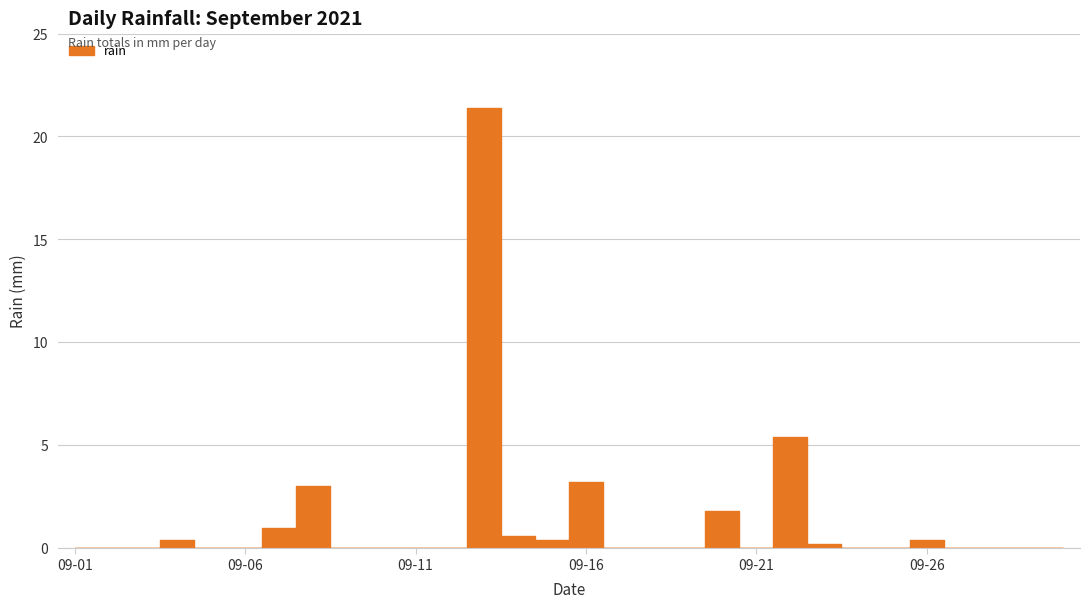

How many lines are shown in the chart?

1